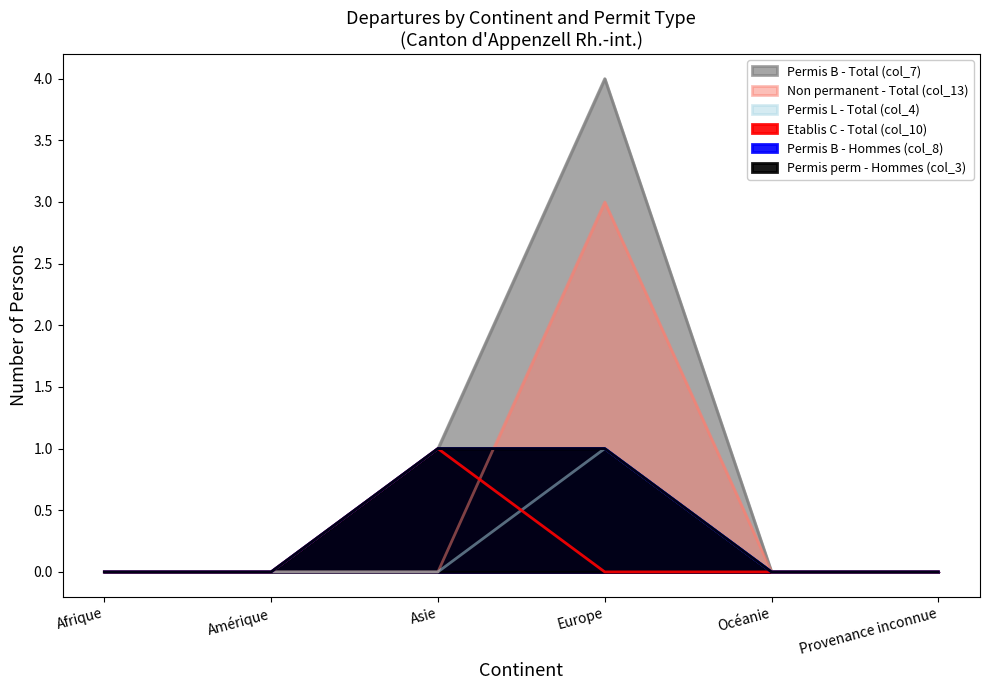

What is the label of the 4th point from the left?

Europe